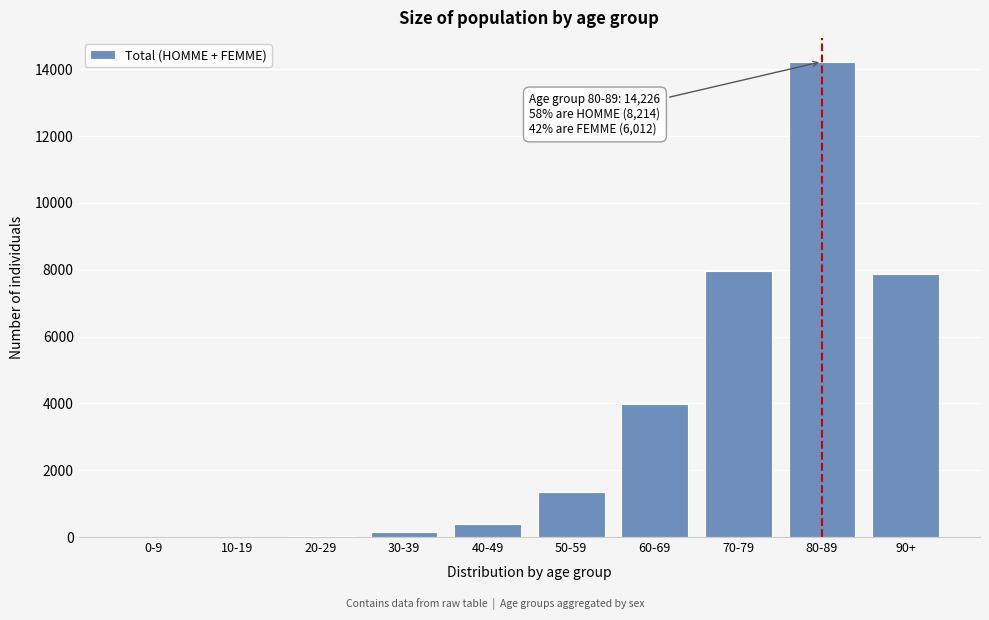

What is the maximum value shown in the chart?

14226